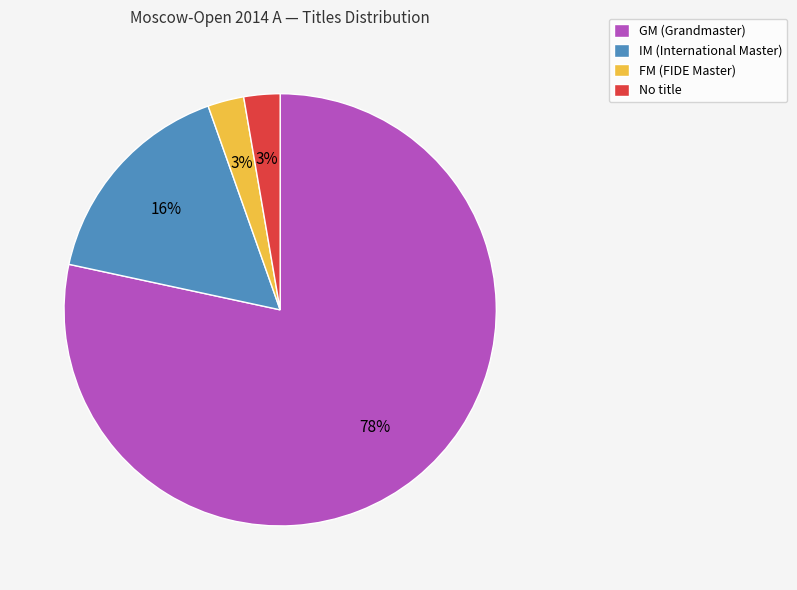

True or false: No title accounts for 3% of the total.

True